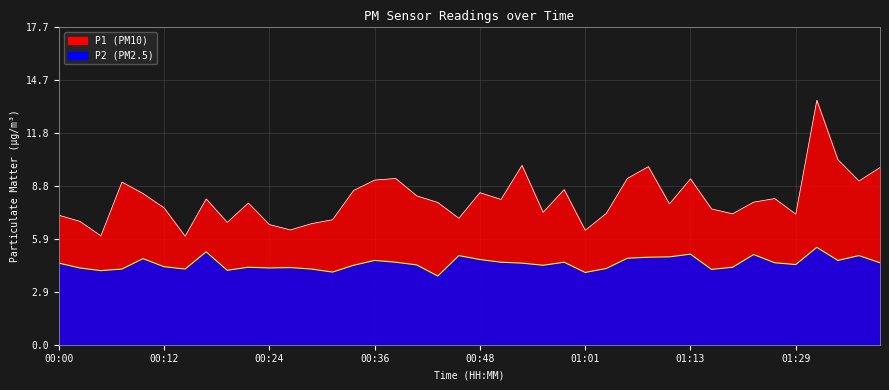

At which category is the sum across all series the highest?

01:34